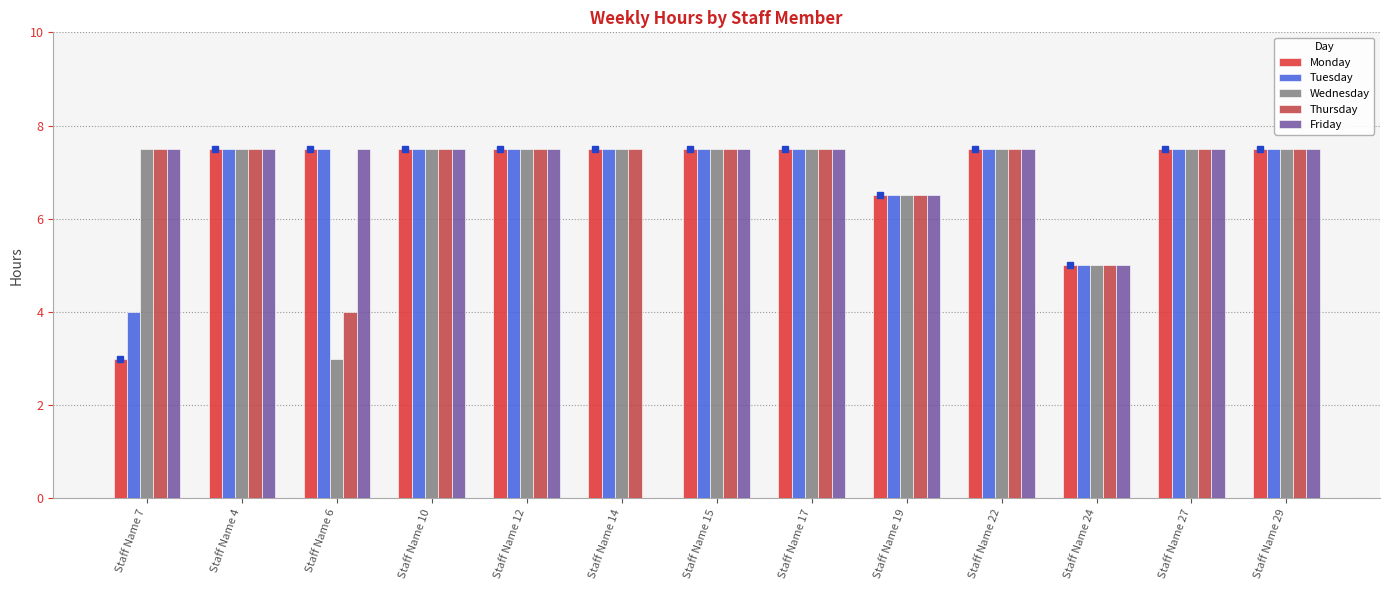

Is the value of Tuesday at Staff Name 12 greater than the value of Wednesday at Staff Name 4?

No